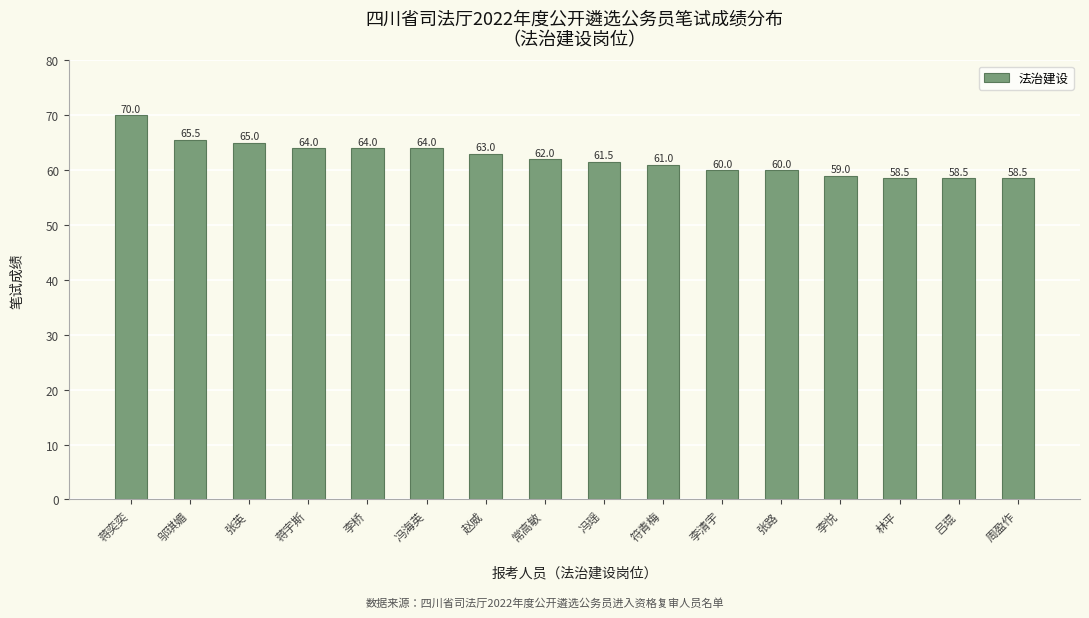

Are the bars grouped side by side (vs. stacked)?

No